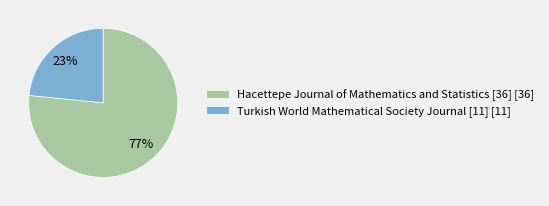

To the nearest percent, what portion does Hacettepe Journal of Mathematics and Statistics [36] represent?

77%